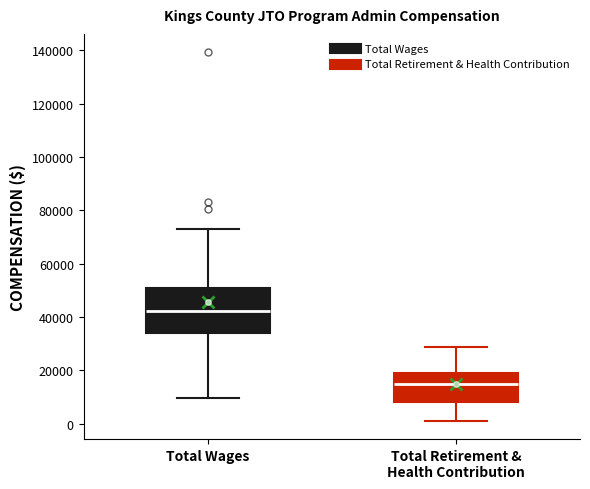

Reading left to right, read every box against the y-axis: the position of its median line, the range the box covers, and the ends of its whiskers. The values are not printed on the chart, so give them approximately, as read against the axis.

Total Wages: median 42000, box 34000 to 50000, whiskers 10000 to 72000
Total Retirement & Health Contribution: median 16000, box 8000 to 20000, whiskers 2000 to 28000